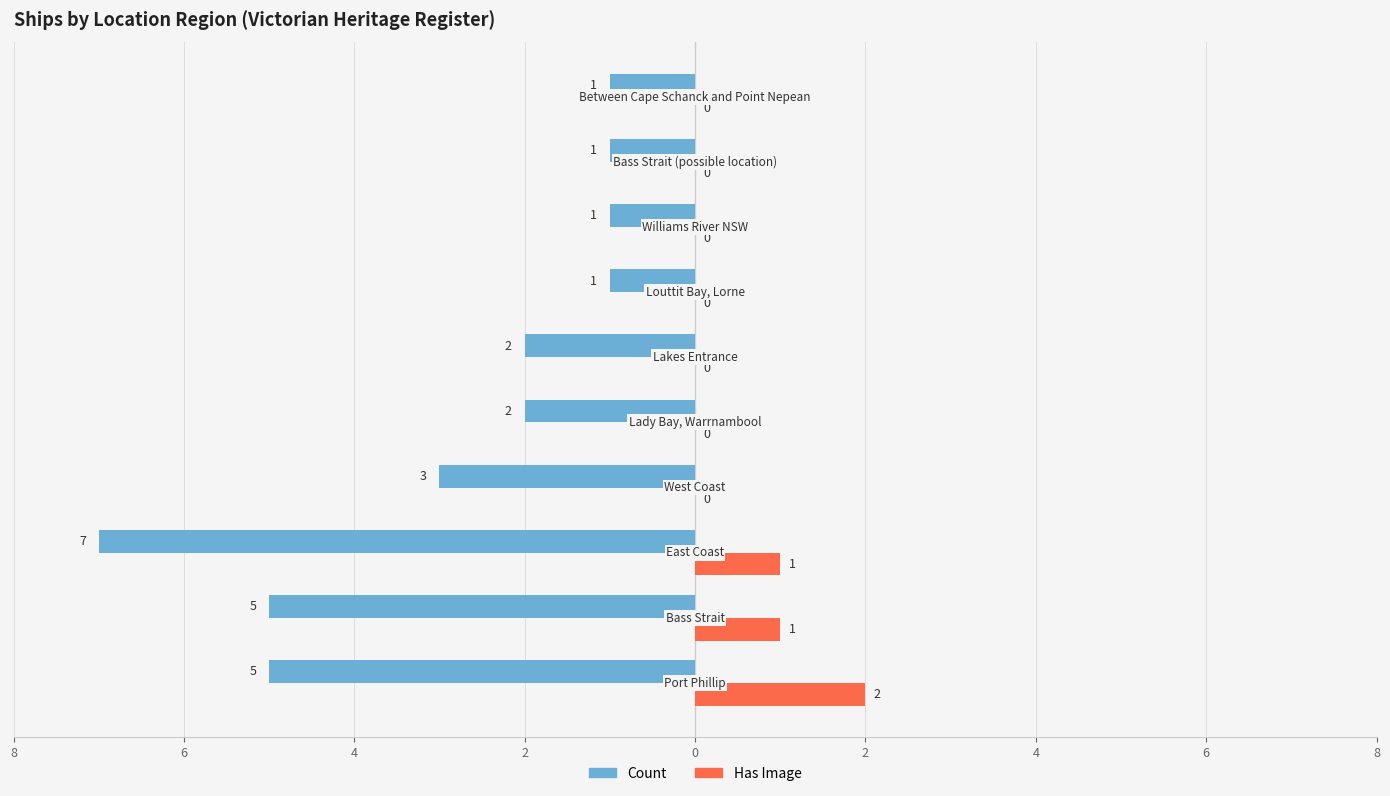

What are all the series names shown in the legend?

Count, Has Image